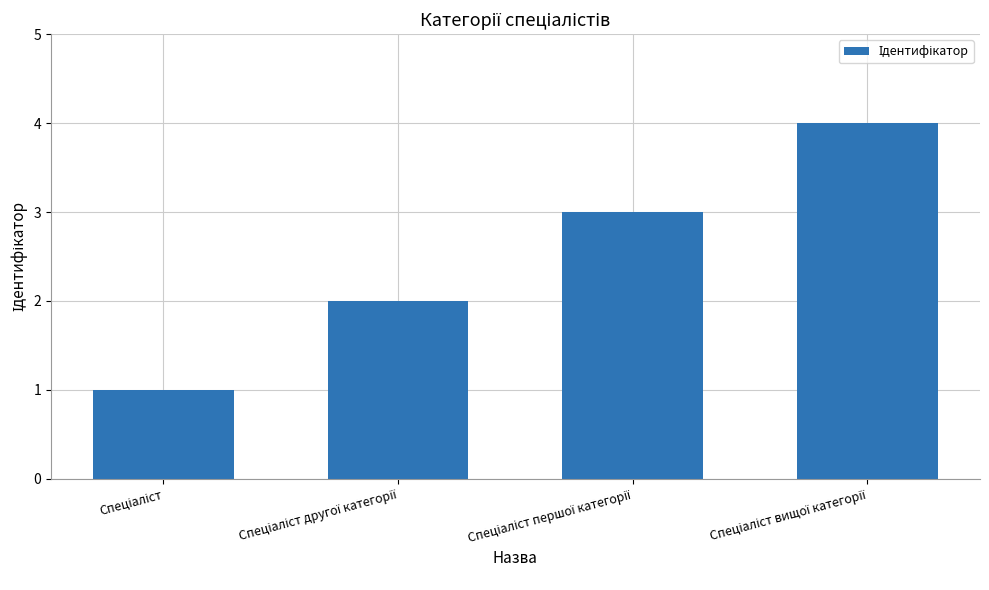

What is the greatest value displayed?

4